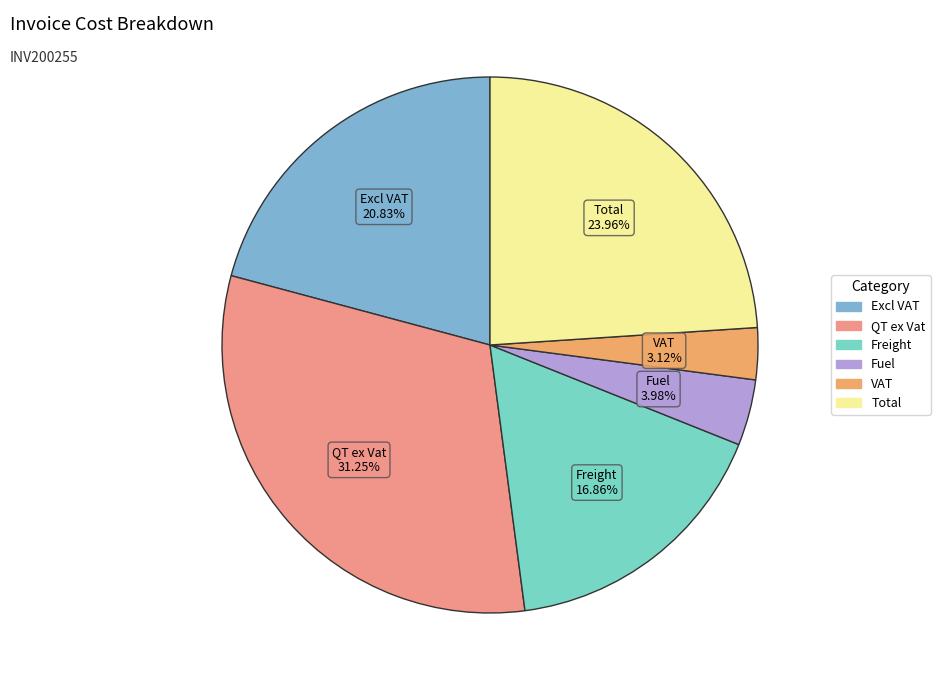

Is Excl VAT the majority of the pie?

No